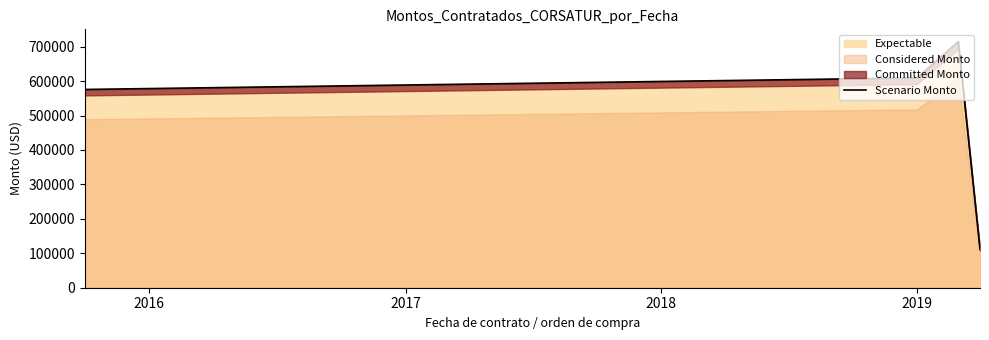

What is the maximum value for Expectable?

714444.0